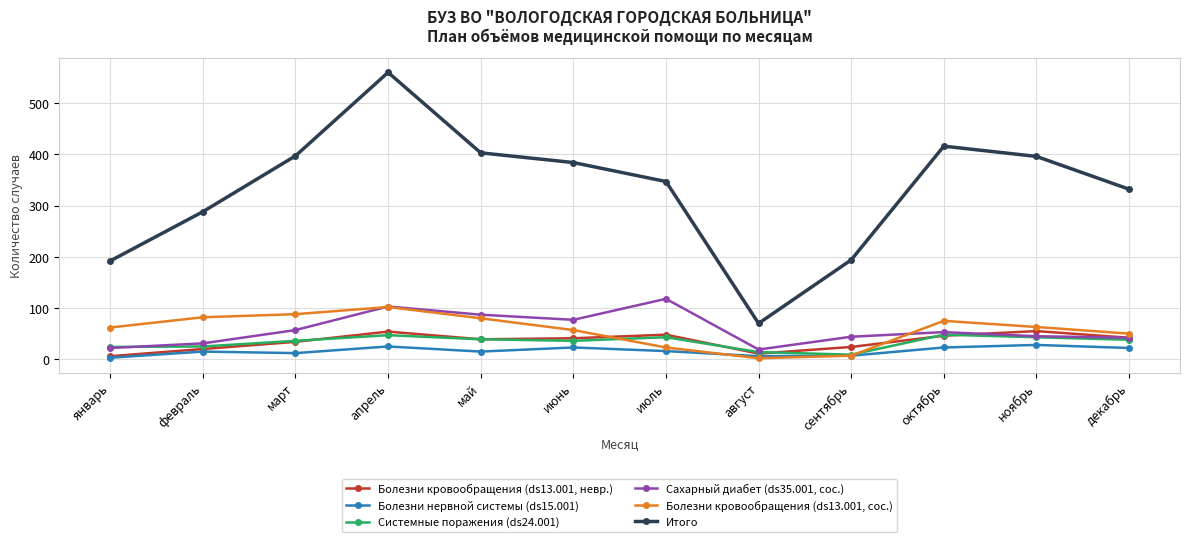

List the series in order of their peak value, lowest first.

Болезни нервной системы (ds15.001), Системные поражения (ds24.001), Болезни кровообращения (ds13.001, невр.), Болезни кровообращения (ds13.001, сос.), Сахарный диабет (ds35.001, сос.), Итого